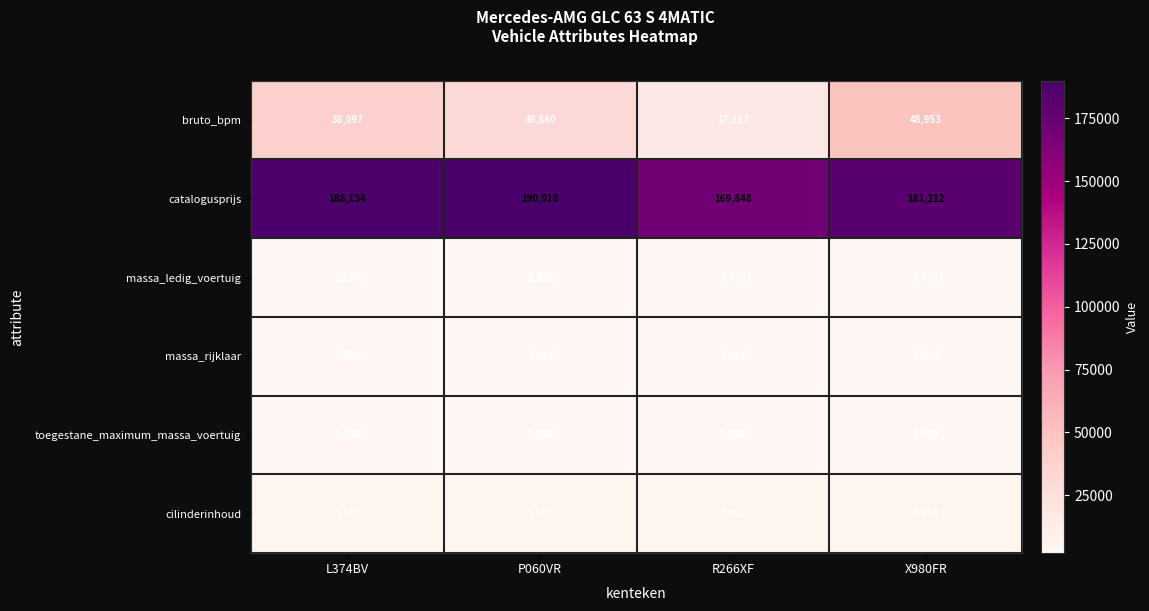

Reading right to left, what are all the values shown in this chart?

bruto_bpm: X980FR=48953	R266XF=17217	P060VR=30860	L374BV=38097
catalogusprijs: X980FR=181212	R266XF=169848	P060VR=190018	L374BV=188134
massa_ledig_voertuig: X980FR=1920	R266XF=1920	P060VR=1920	L374BV=1920
massa_rijklaar: X980FR=2020	R266XF=2020	P060VR=2020	L374BV=2020
toegestane_maximum_massa_voertuig: X980FR=2590	R266XF=2590	P060VR=2590	L374BV=2590
cilinderinhoud: X980FR=3982	R266XF=3982	P060VR=3982	L374BV=3982